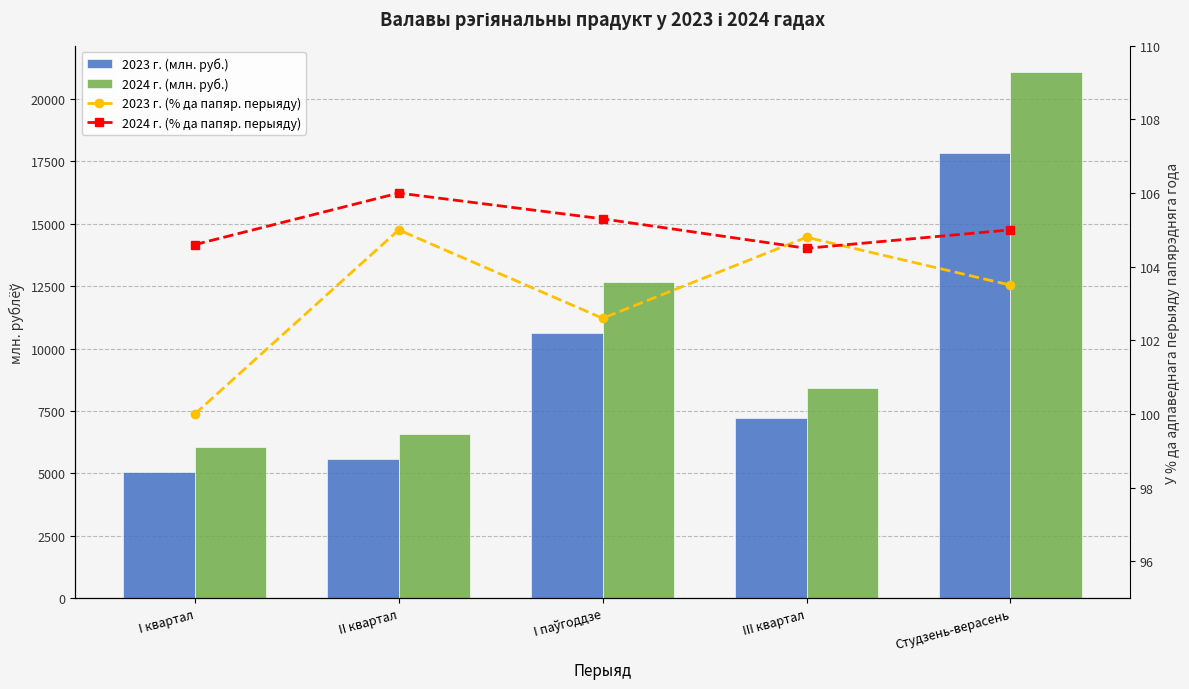

At which label does 2024 г. (млн. руб.) first exceed 8428?

I паўгоддзе